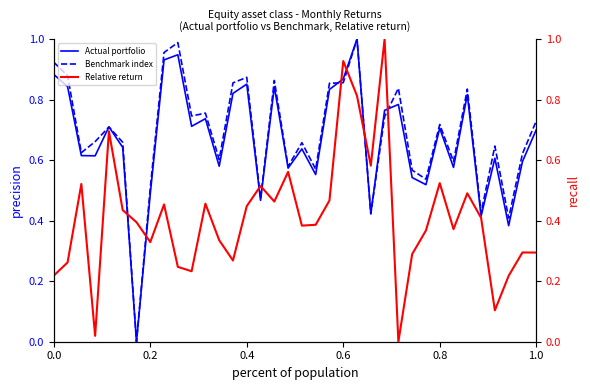

The Actual portfolio series shows 1.1 at 0.4. True or false?

False